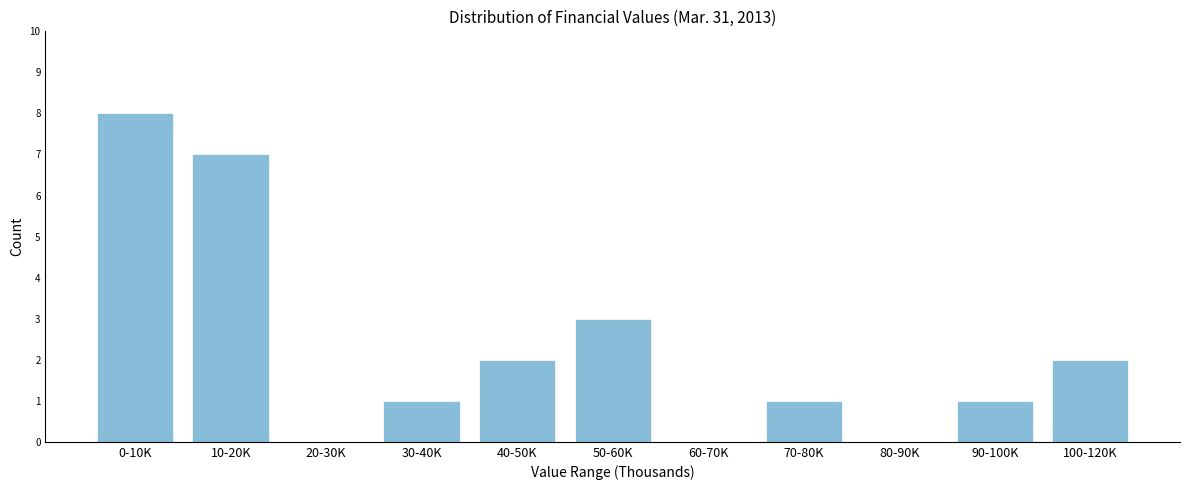

Reading right to left, extract all data points from this chart.

100-120K=2	90-100K=1	80-90K=0	70-80K=1	60-70K=0	50-60K=3	40-50K=2	30-40K=1	20-30K=0	10-20K=7	0-10K=8